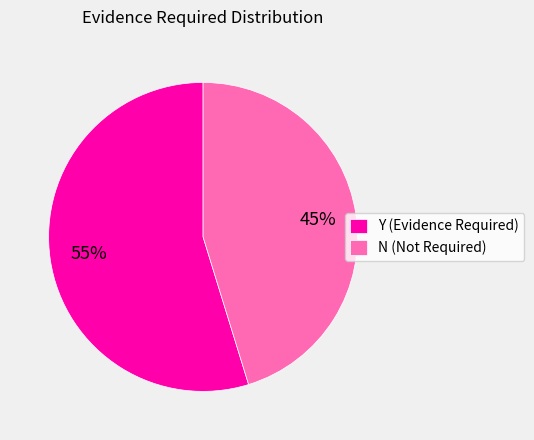

Approximately how many times larger is the value at N compared to Y?

0.8